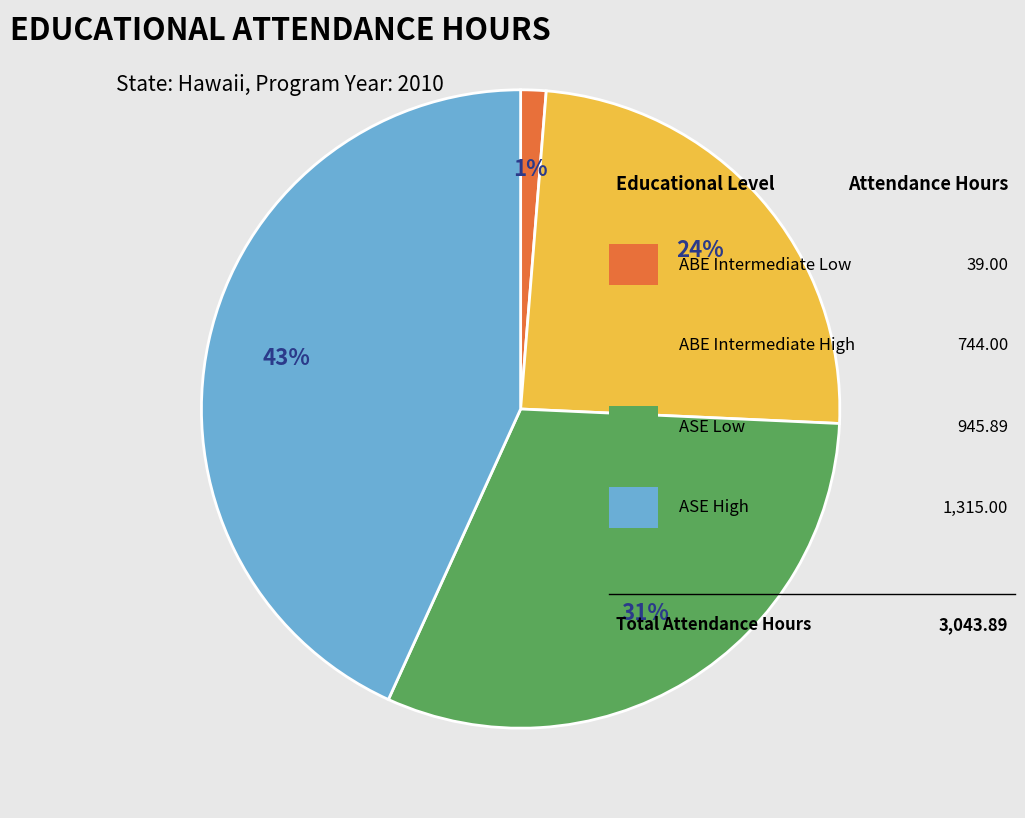

Does any single category account for the majority?

No